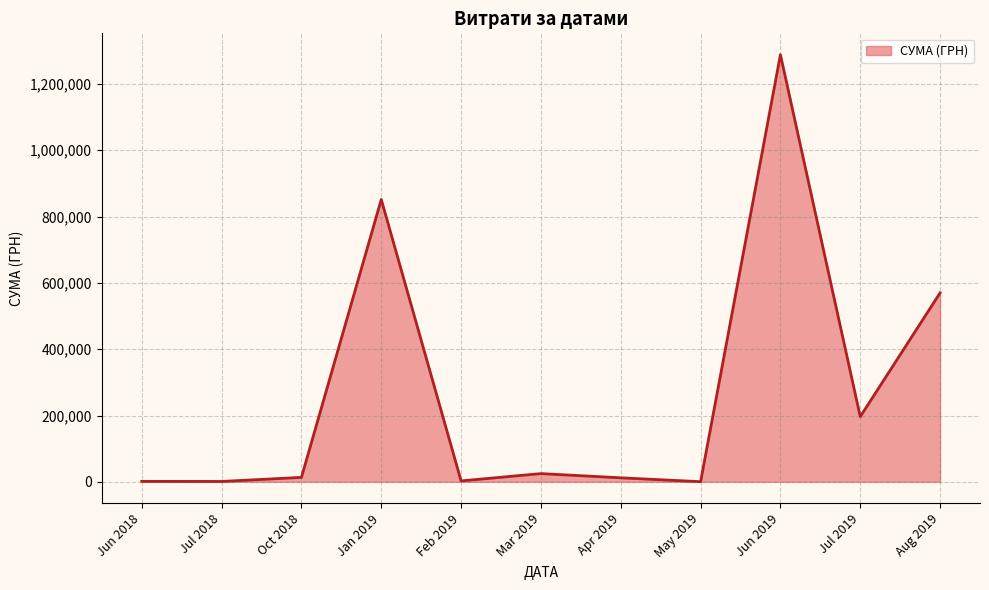

What is the maximum value shown in the chart?

1288360.4